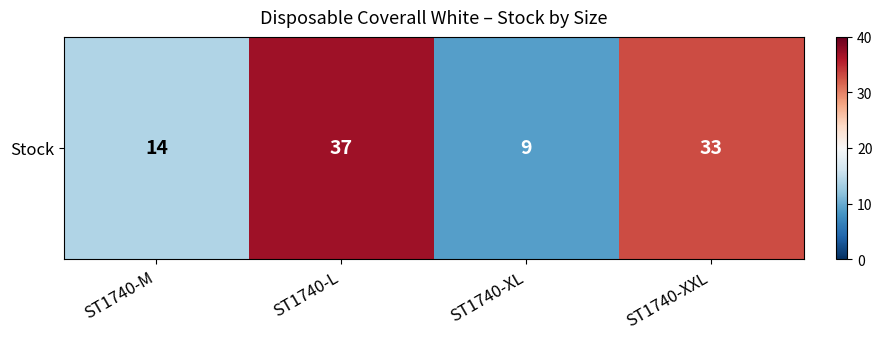

What is the ratio of the value at ST1740-M to the value at ST1740-XXL?

0.4